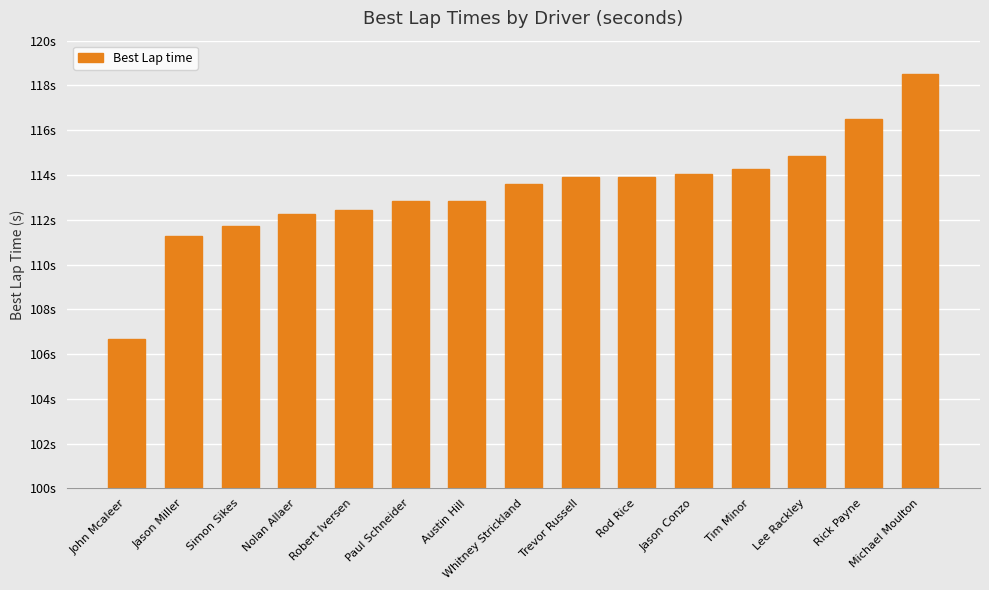

Does the chart contain any negative values?

No